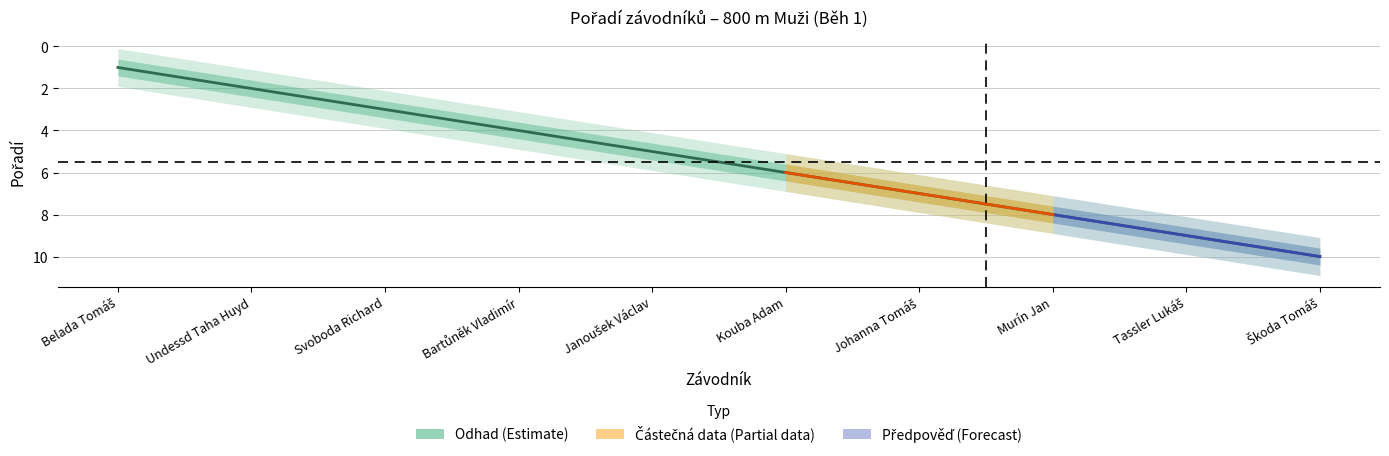

What is the difference between the maximum and second lowest values?

8